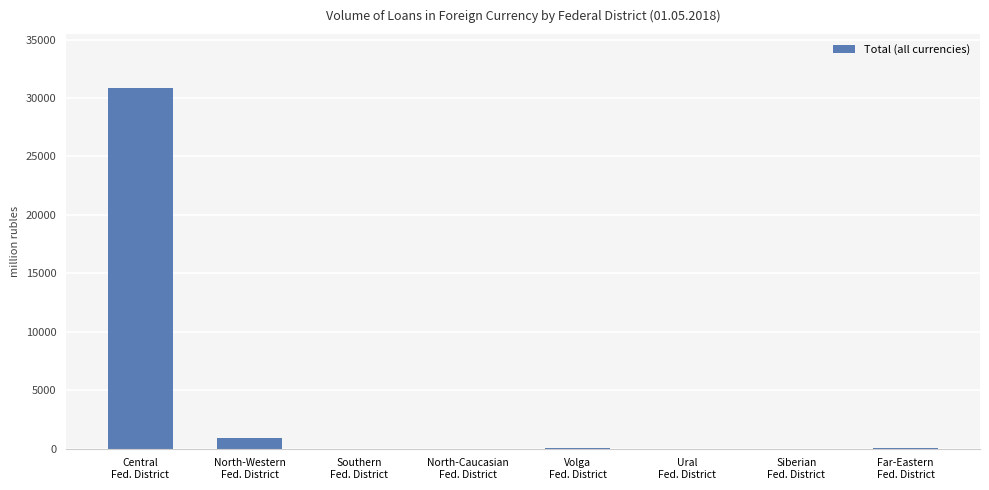

What is the greatest value displayed?

30835